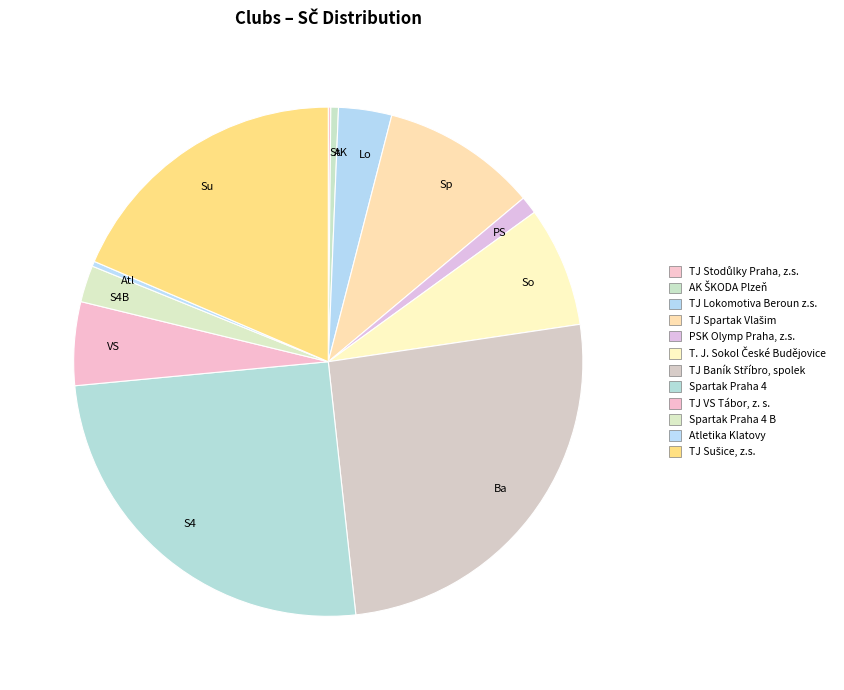

What is the total percentage of Spartak Praha 4 and TJ Stodůlky Praha, z.s.?

25.4%